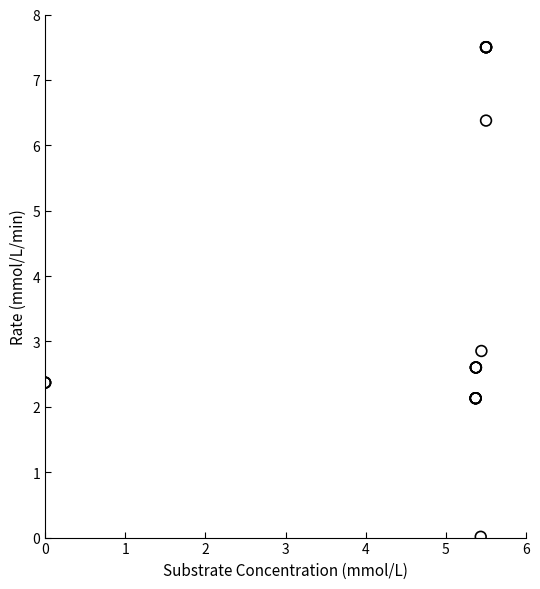

What Y value in the scatter plot is closest to 3?

2.9